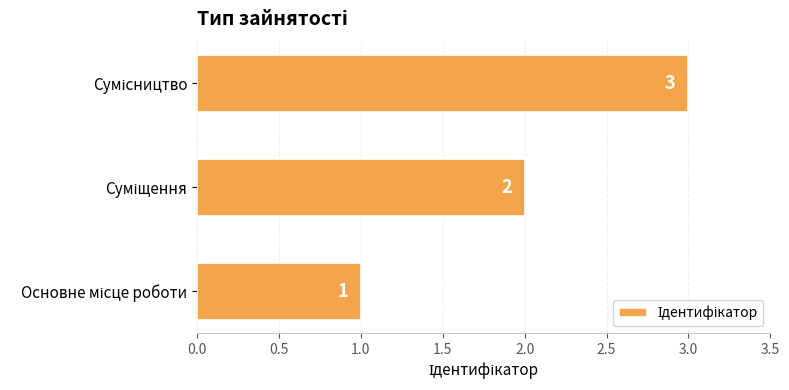

How many values are between 1 and 3?

3